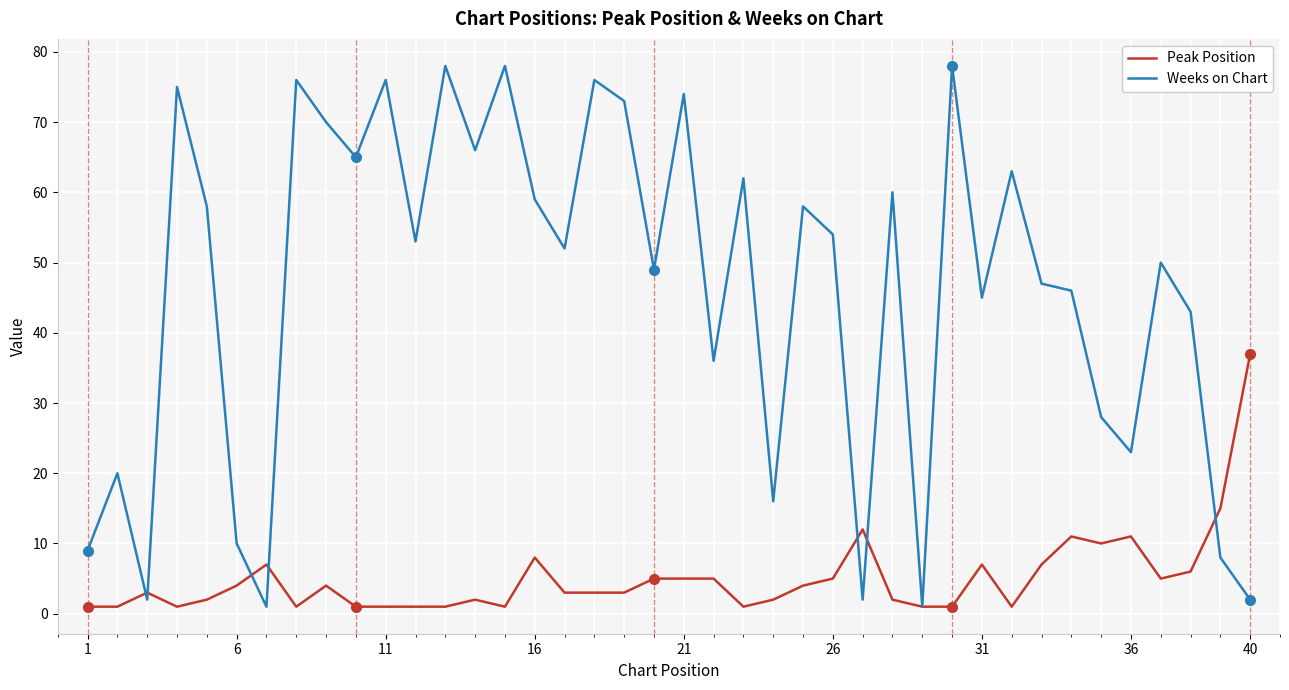

Reading right to left, what are all the values shown in this chart?

Peak Position: 37	15	6	5	11	10	11	7	1	7	1	1	2	12	5	4	2	1	5	5	5	3	3	3	8	1	2	1	1	1	1	4	1	7	4	2	1	3	1	1
Weeks on Chart: 2	8	43	50	23	28	46	47	63	45	78	1	60	2	54	58	16	62	36	74	49	73	76	52	59	78	66	78	53	76	65	70	76	1	10	58	75	2	20	9